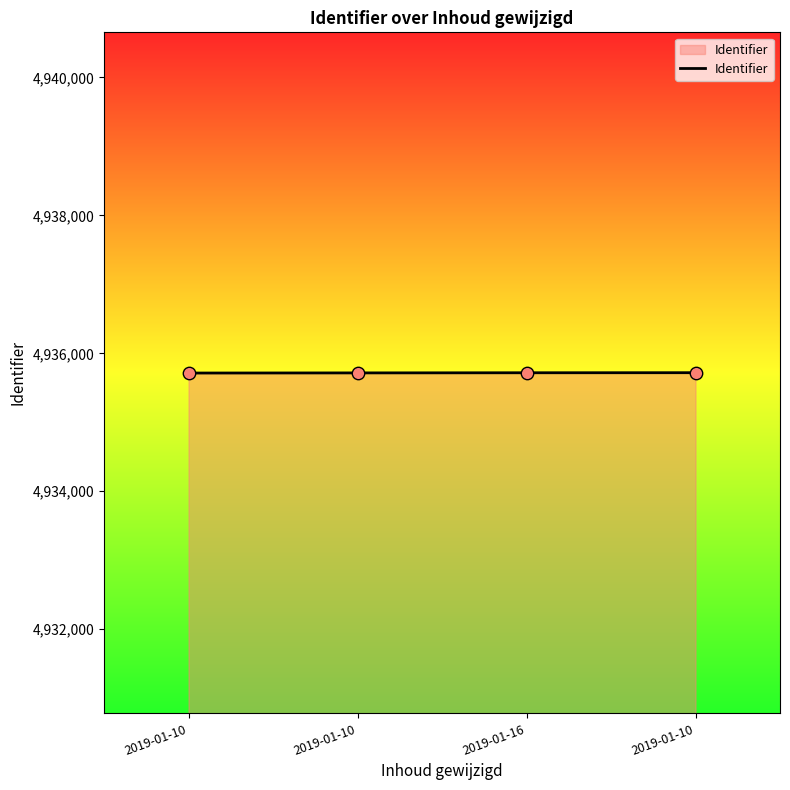

How many distinct data groups are displayed?

1